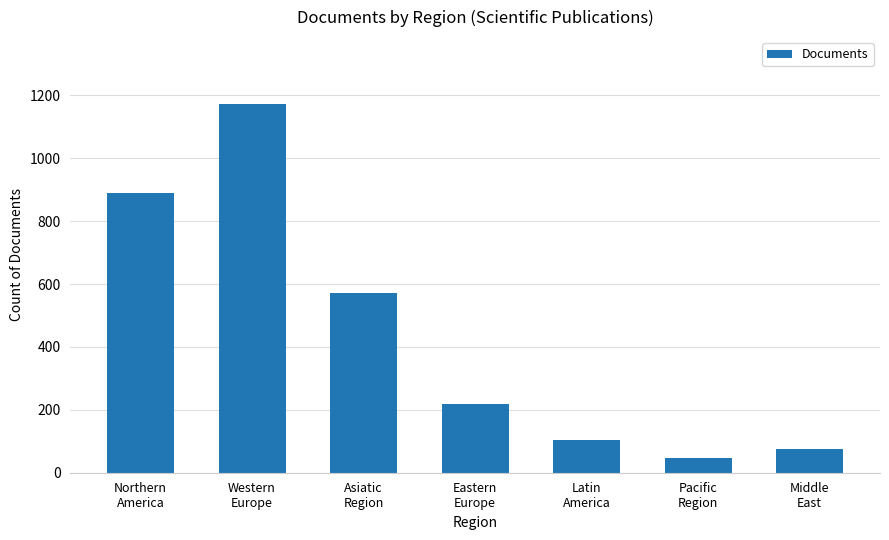

The chart shows a value of 56 at Latin
America. True or false?

False